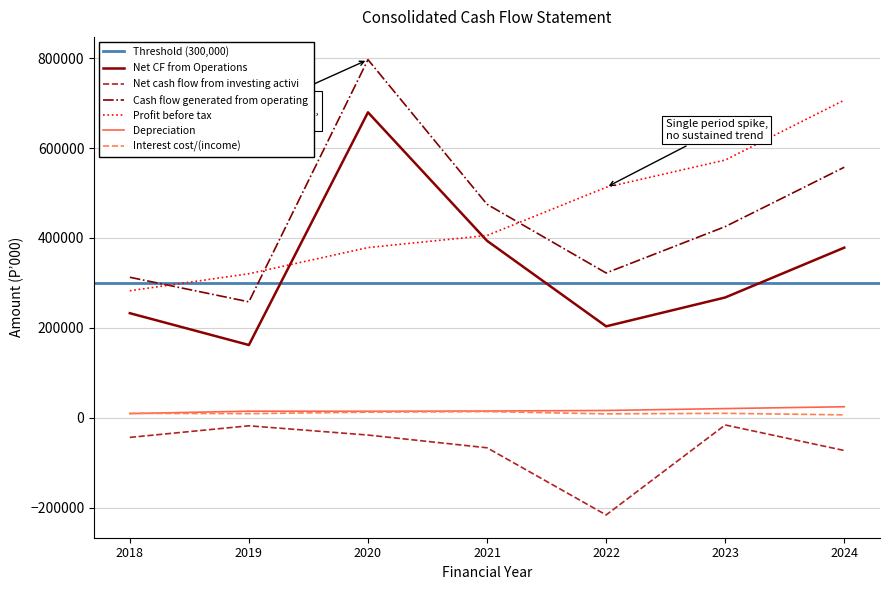

Is this an area chart (filled region under the line)?

No